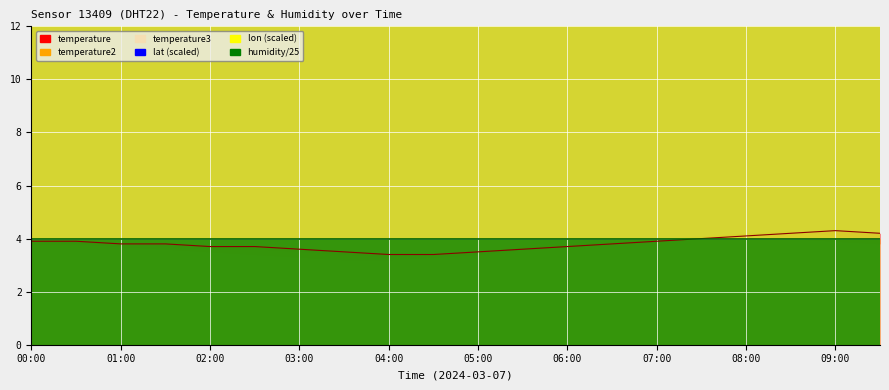

What is the approximate value of lat at 02:00?

49.6